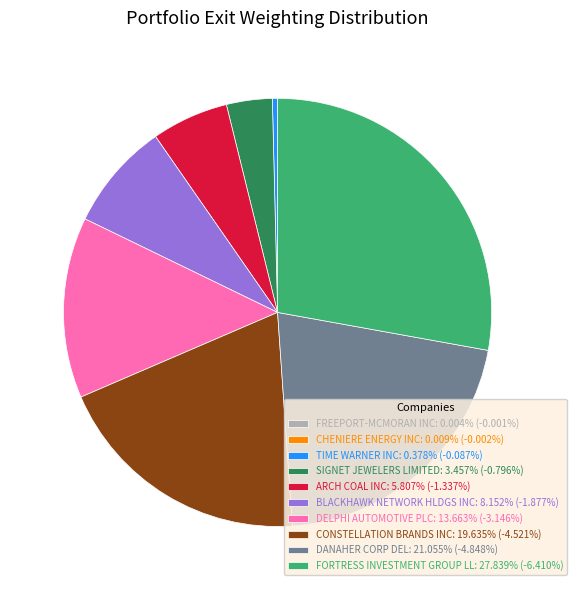

Is there a majority slice in this chart?

No